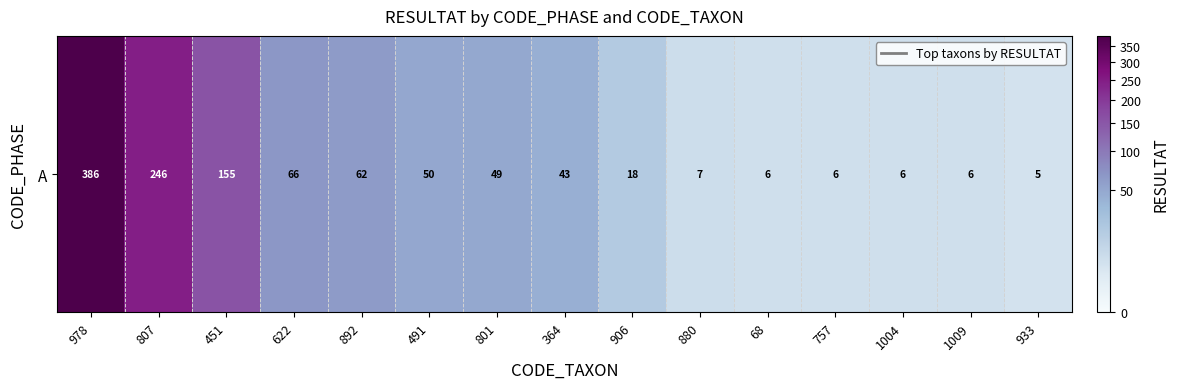

What is the maximum value shown in the chart?

386